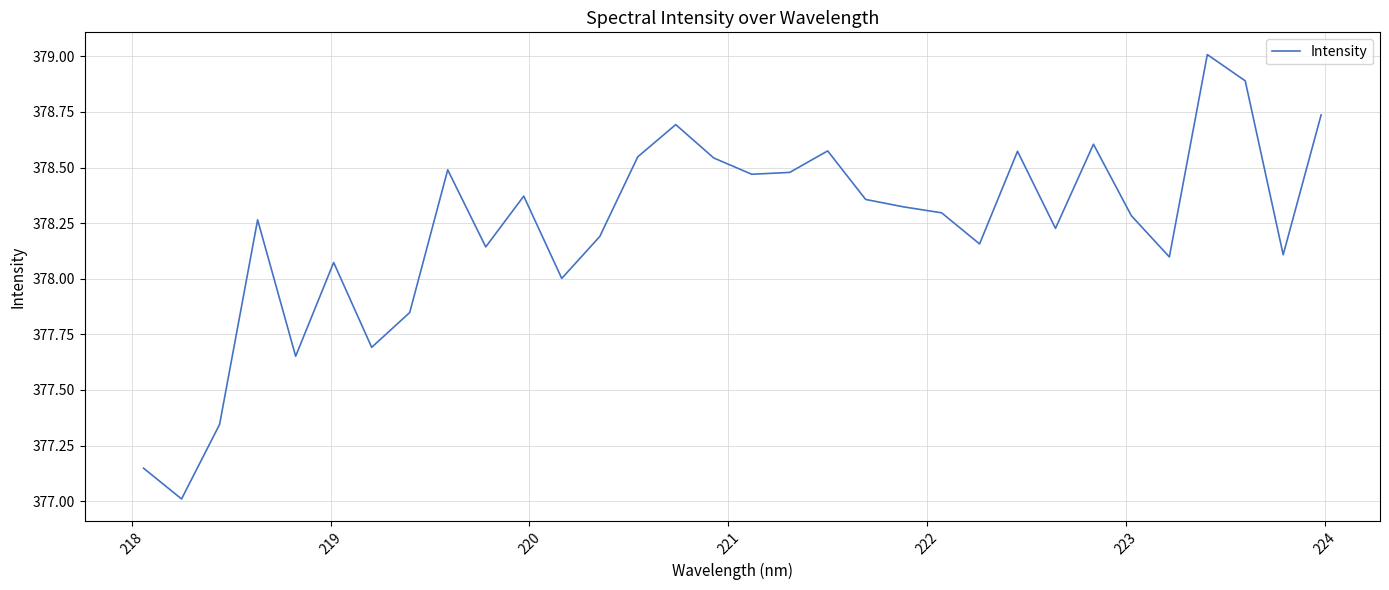

What is the difference between the maximum and minimum values?

2.0